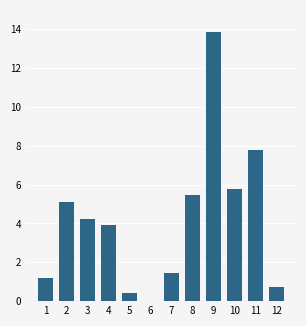

What is the sum of all values?

49.9